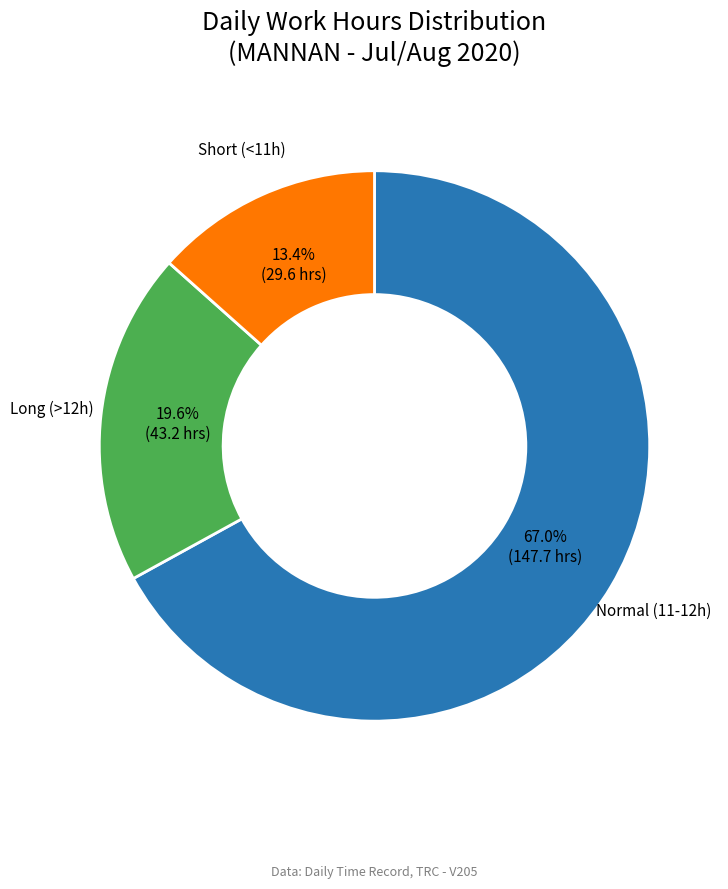

Is there a majority slice in this chart?

Yes